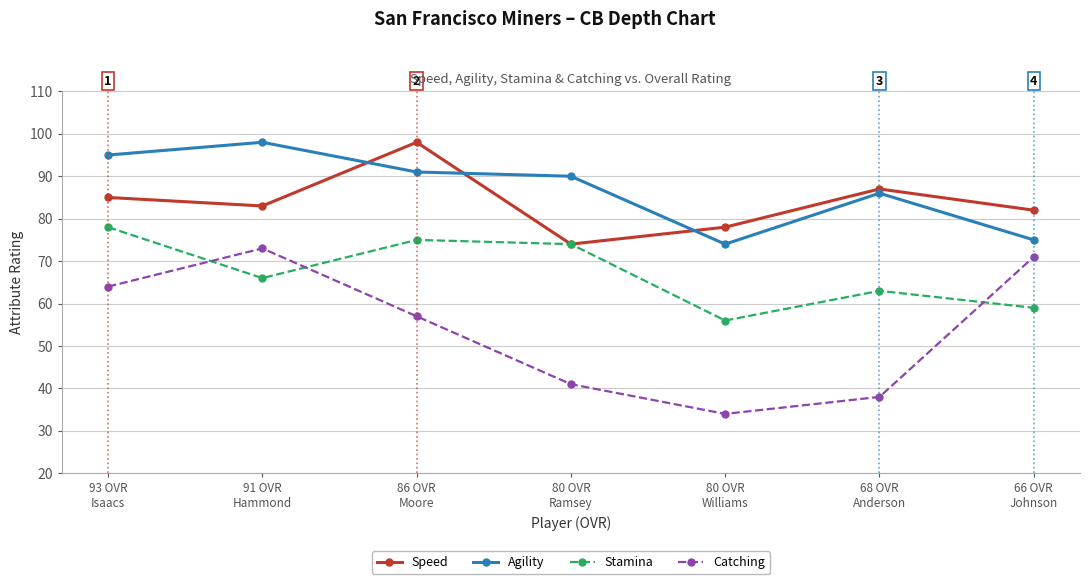

What is the minimum value shown in the chart?

34